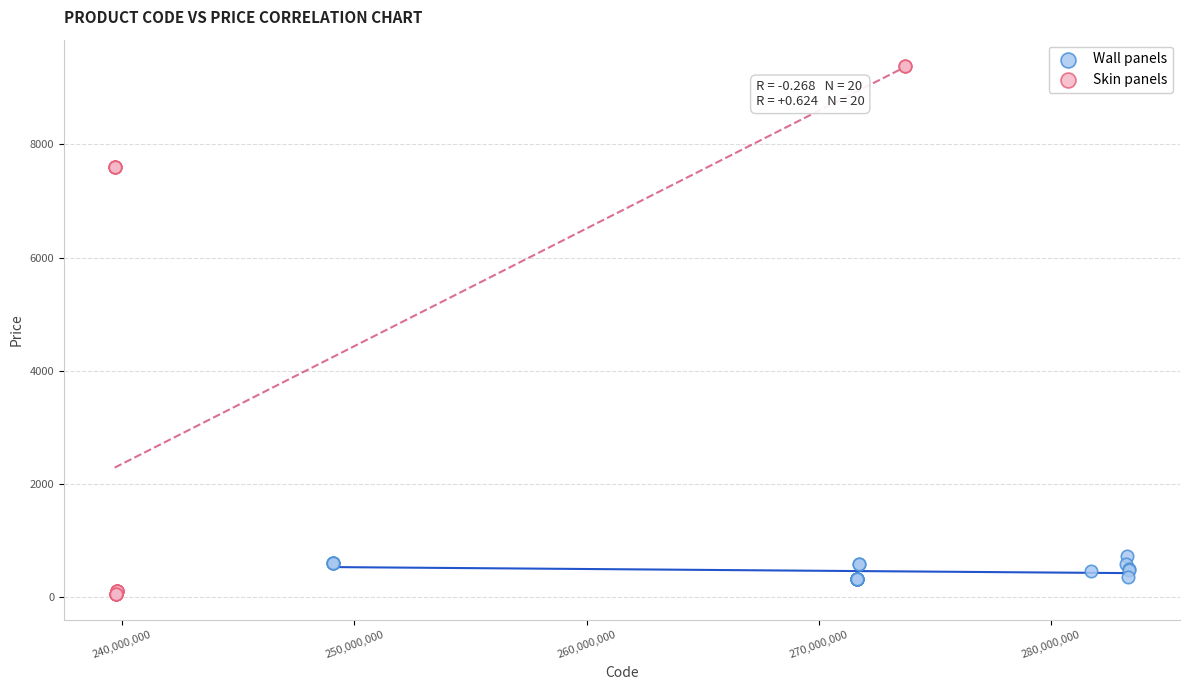

Which series contains the highest Y value?

Skin panels